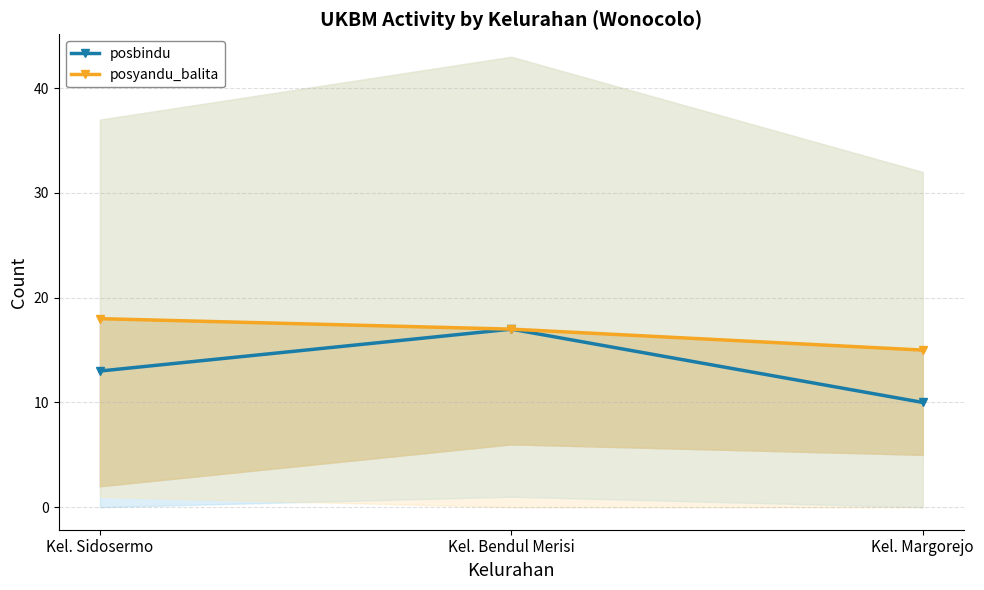

Rank the series by their maximum value, from highest to lowest.

posyandu_balita, posbindu